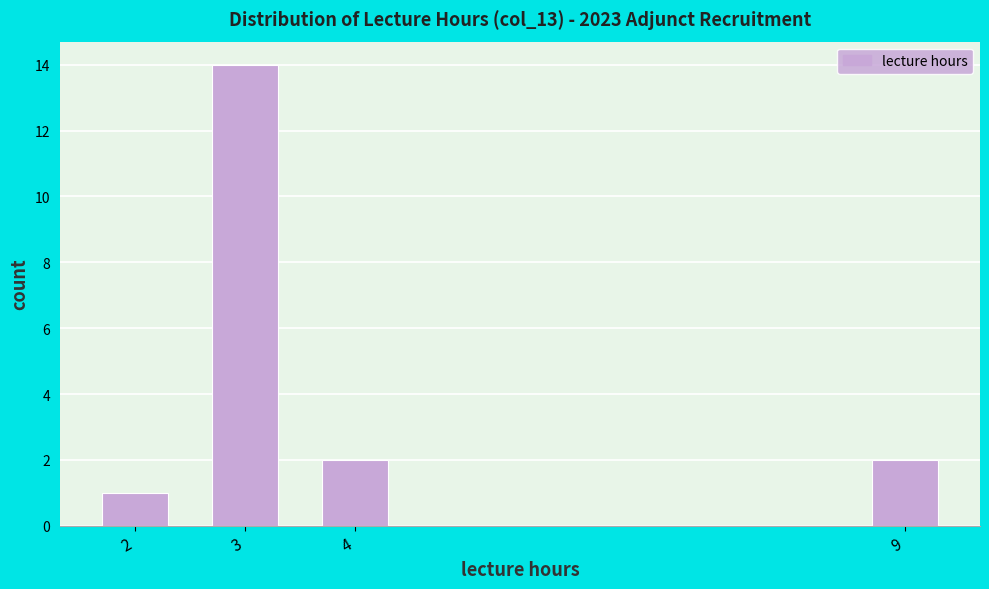

Reading left to right, what are all the values shown in this chart?

1	14	2	2